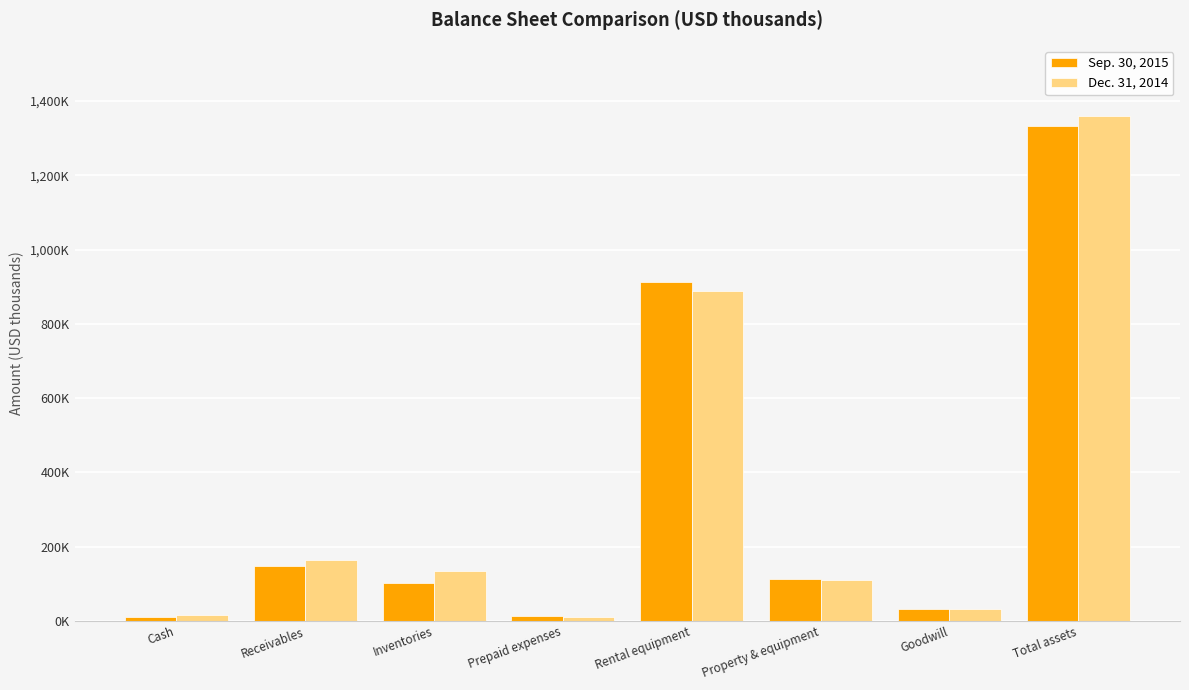

What is the sum of all Dec. 31, 2014 values?

2712944